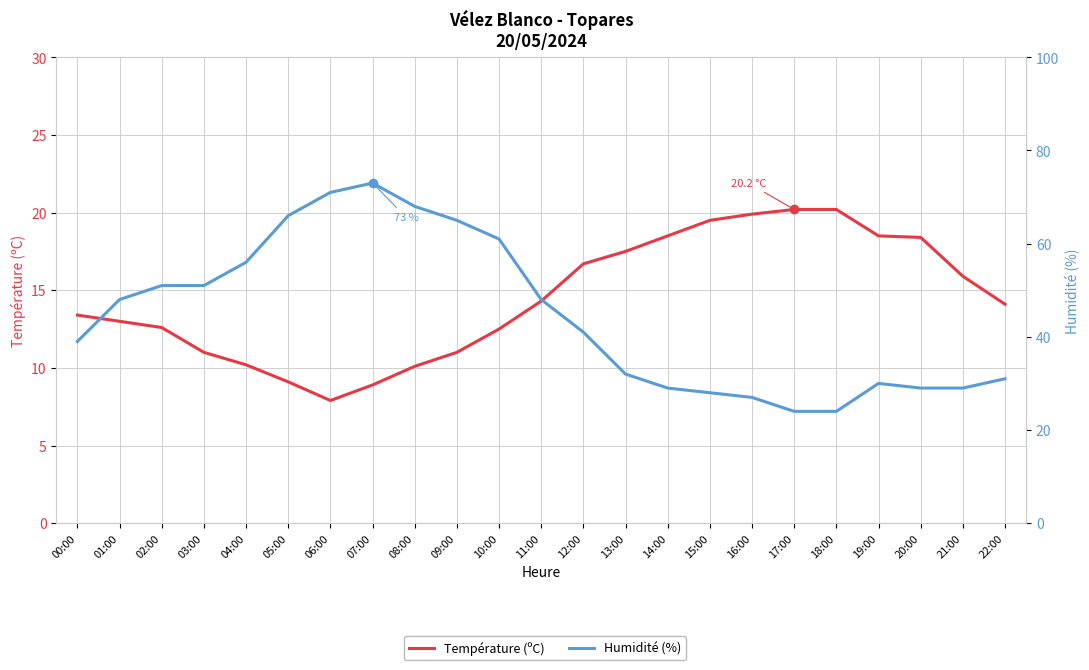

Rank the series by their average value, from highest to lowest.

Humidité (%), Température (ºC)